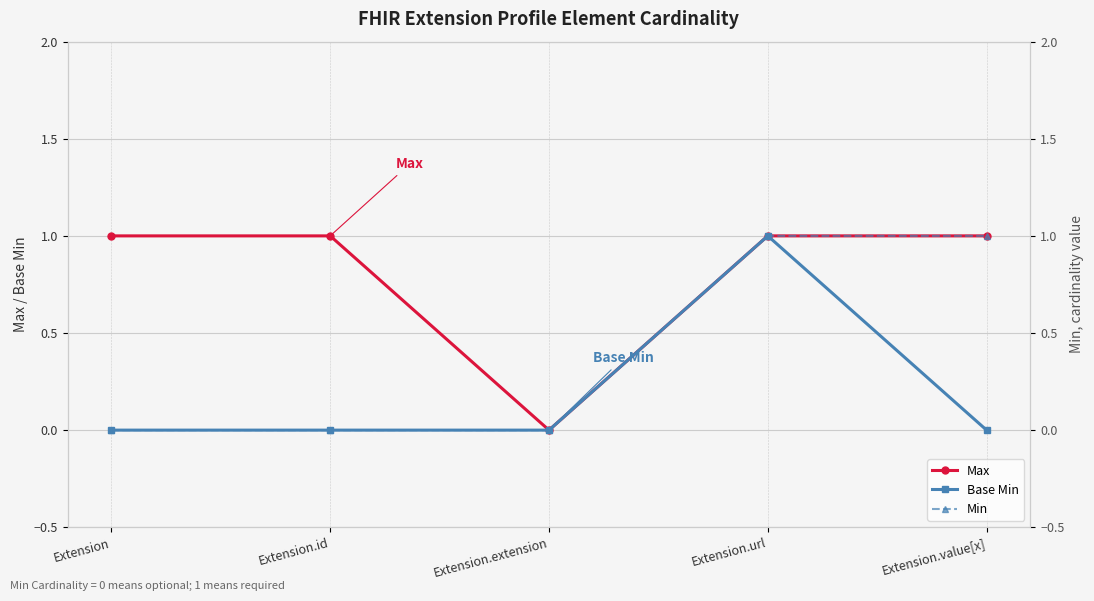

How many lines are shown in the chart?

3